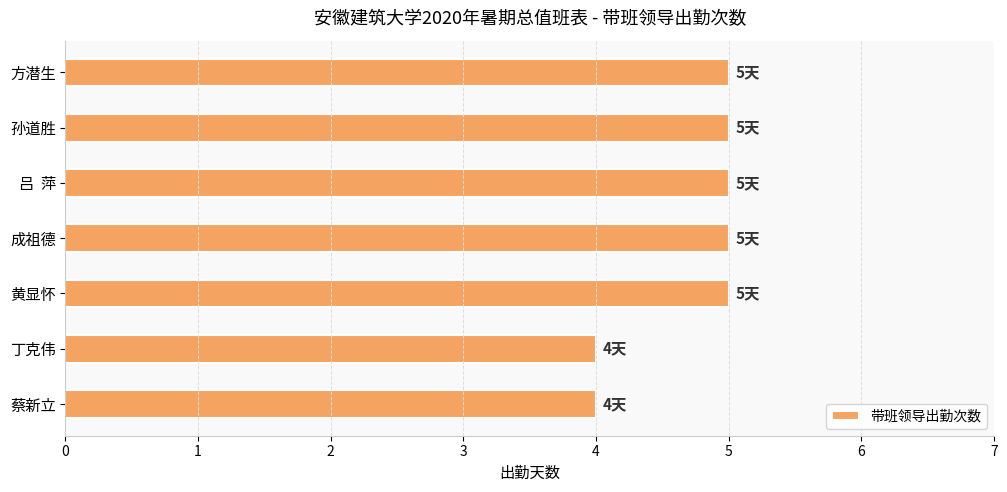

How many bars are there in total?

7